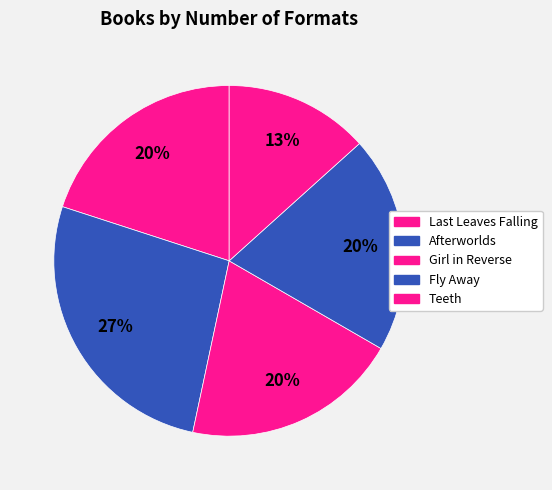

Which has a higher value, Fly Away or Teeth?

Fly Away